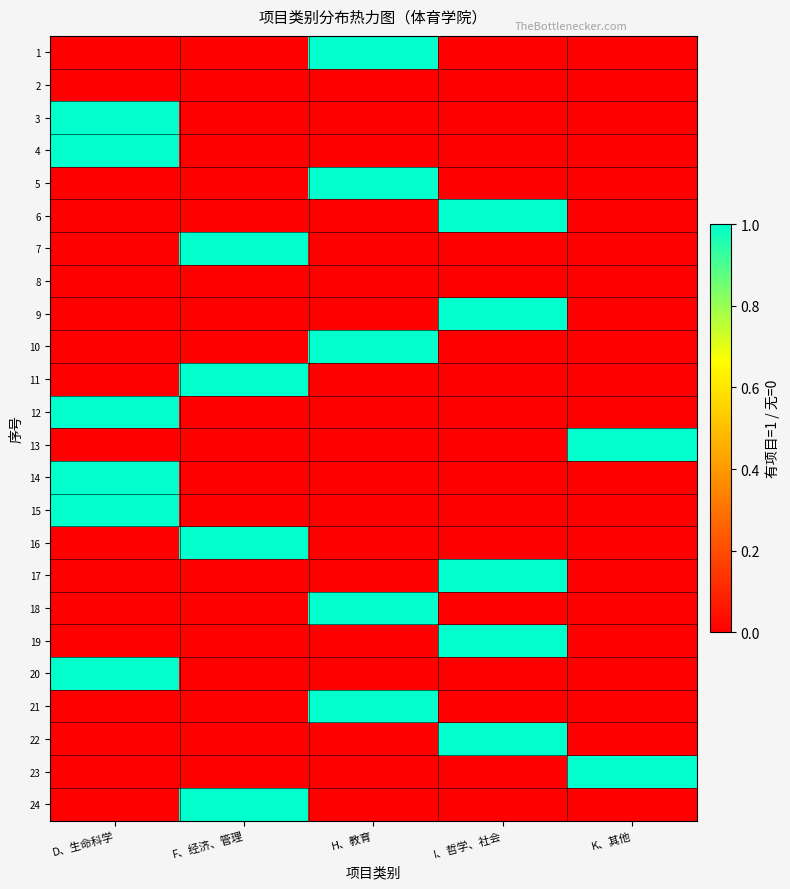

Which has a higher value, D、生命科学 or K、其他?

D、生命科学